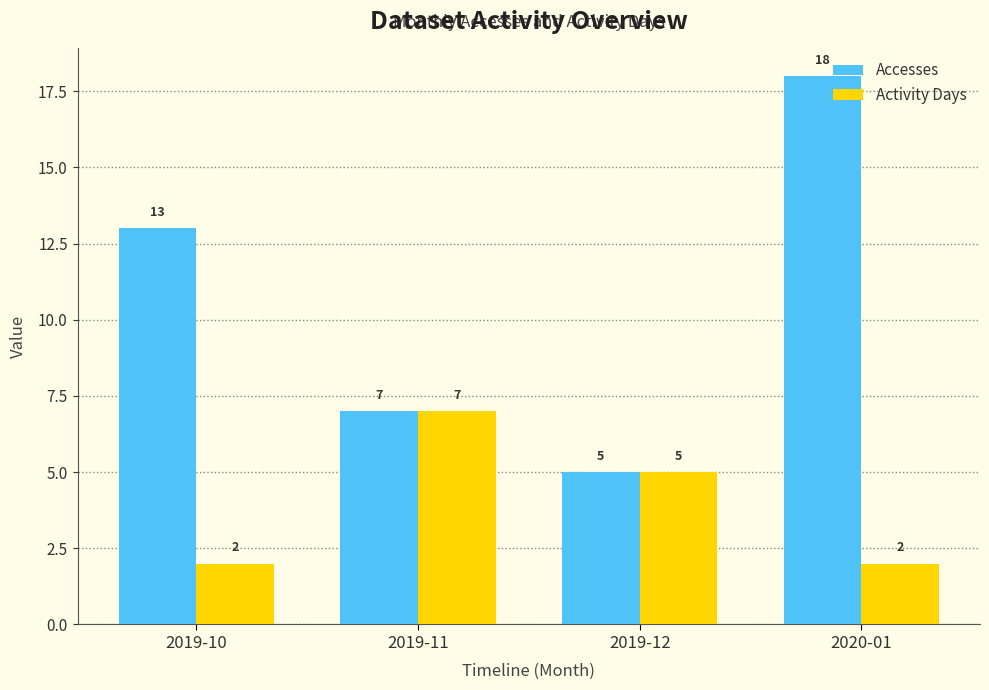

Are the bars horizontal?

No